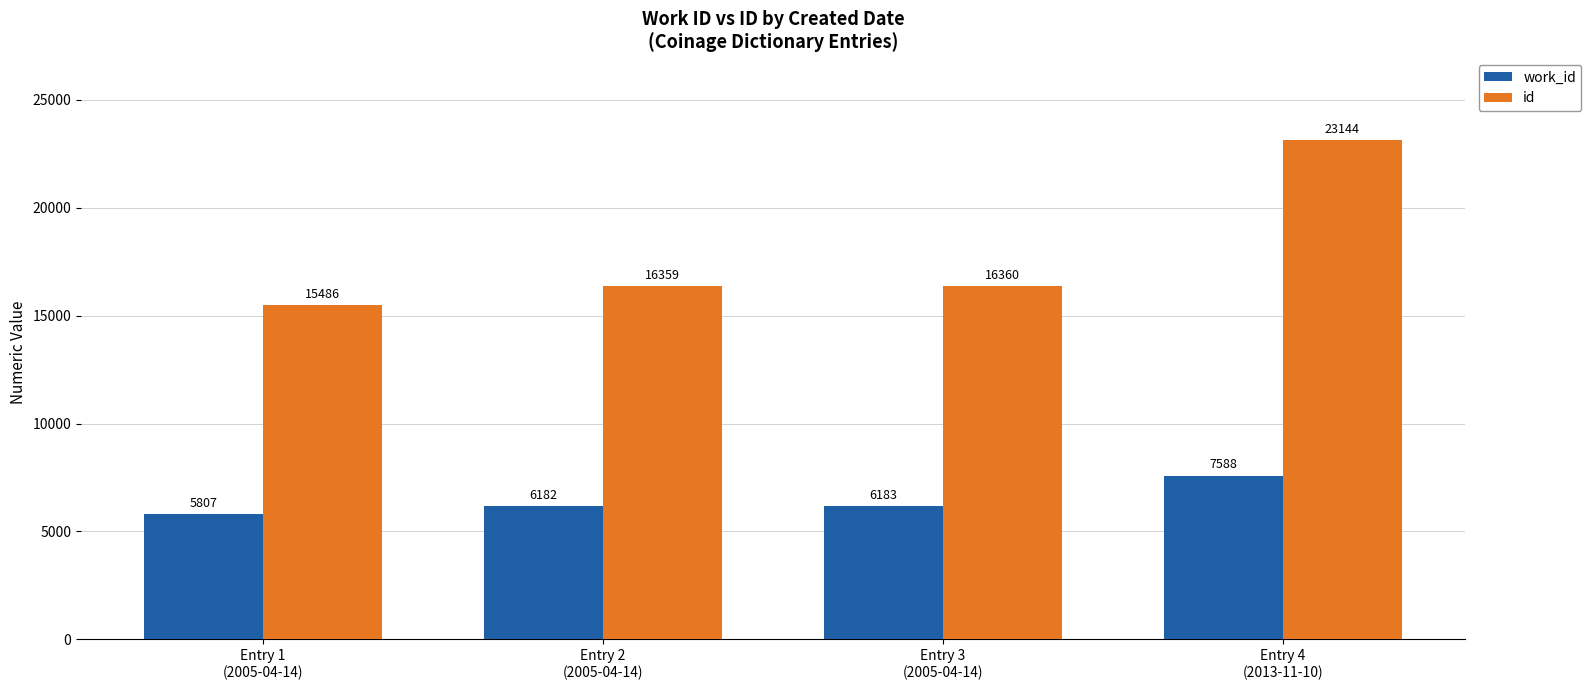

Reading left to right, transcribe all the data shown in this chart.

work_id: 5807	6182	6183	7588
id: 15486	16359	16360	23144